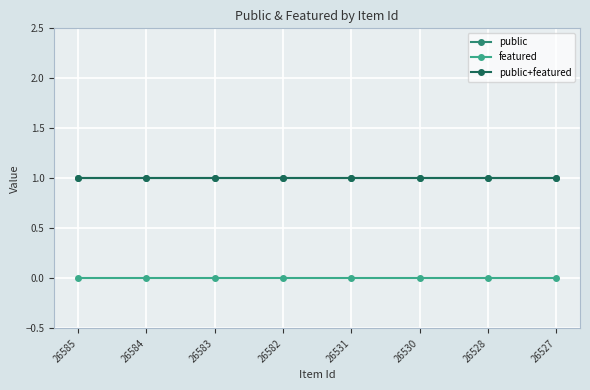

Is this an area chart (filled region under the line)?

No